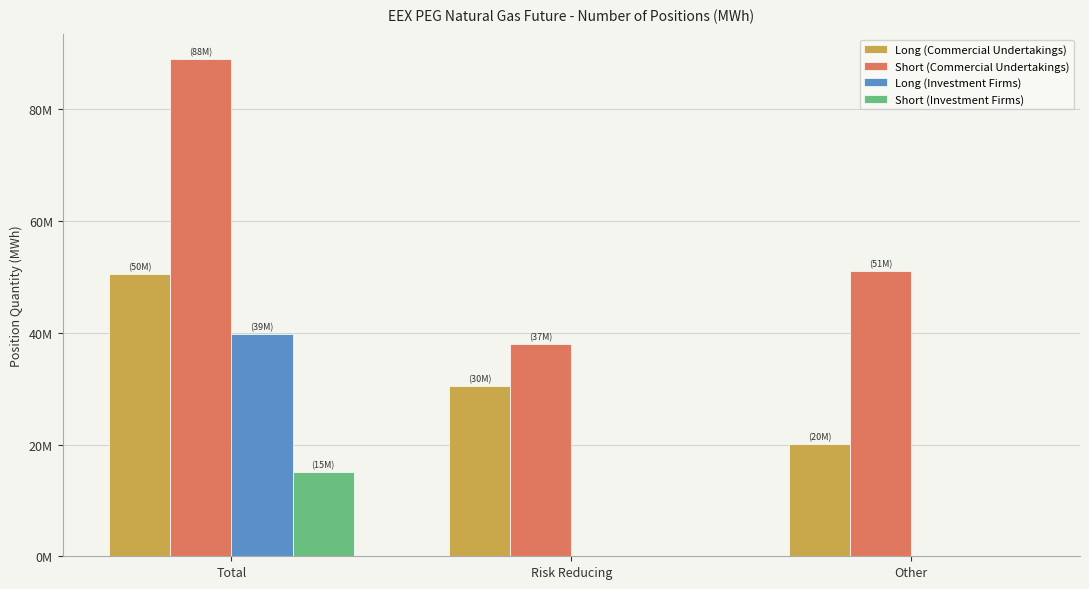

What is the label of the 2nd bar from the left?

Risk Reducing